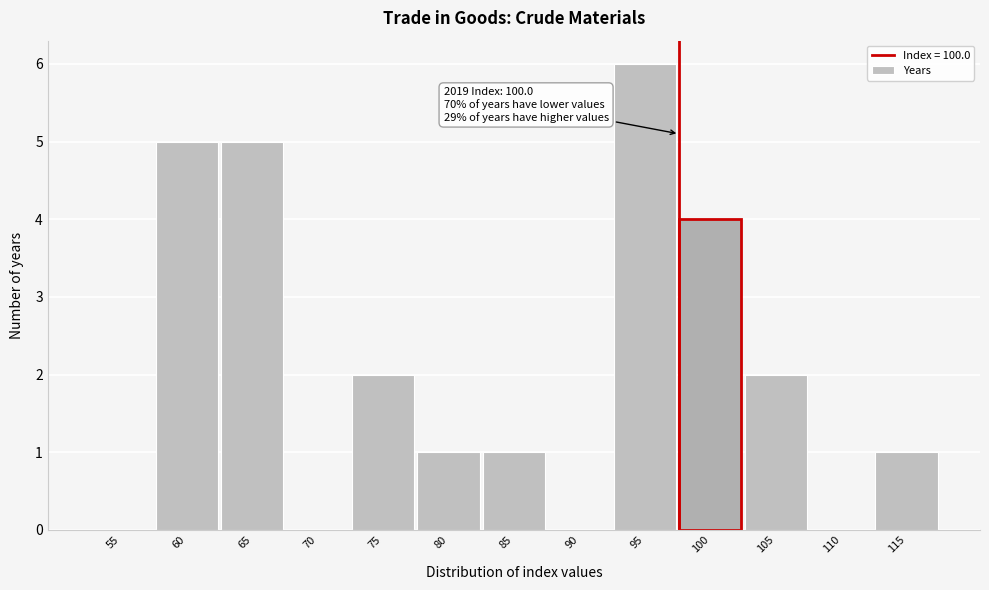

Reading left to right, extract all data points from this chart.

55=0	60=5	65=5	70=0	75=2	80=1	85=1	90=0	95=6	100=4	105=2	110=0	115=1